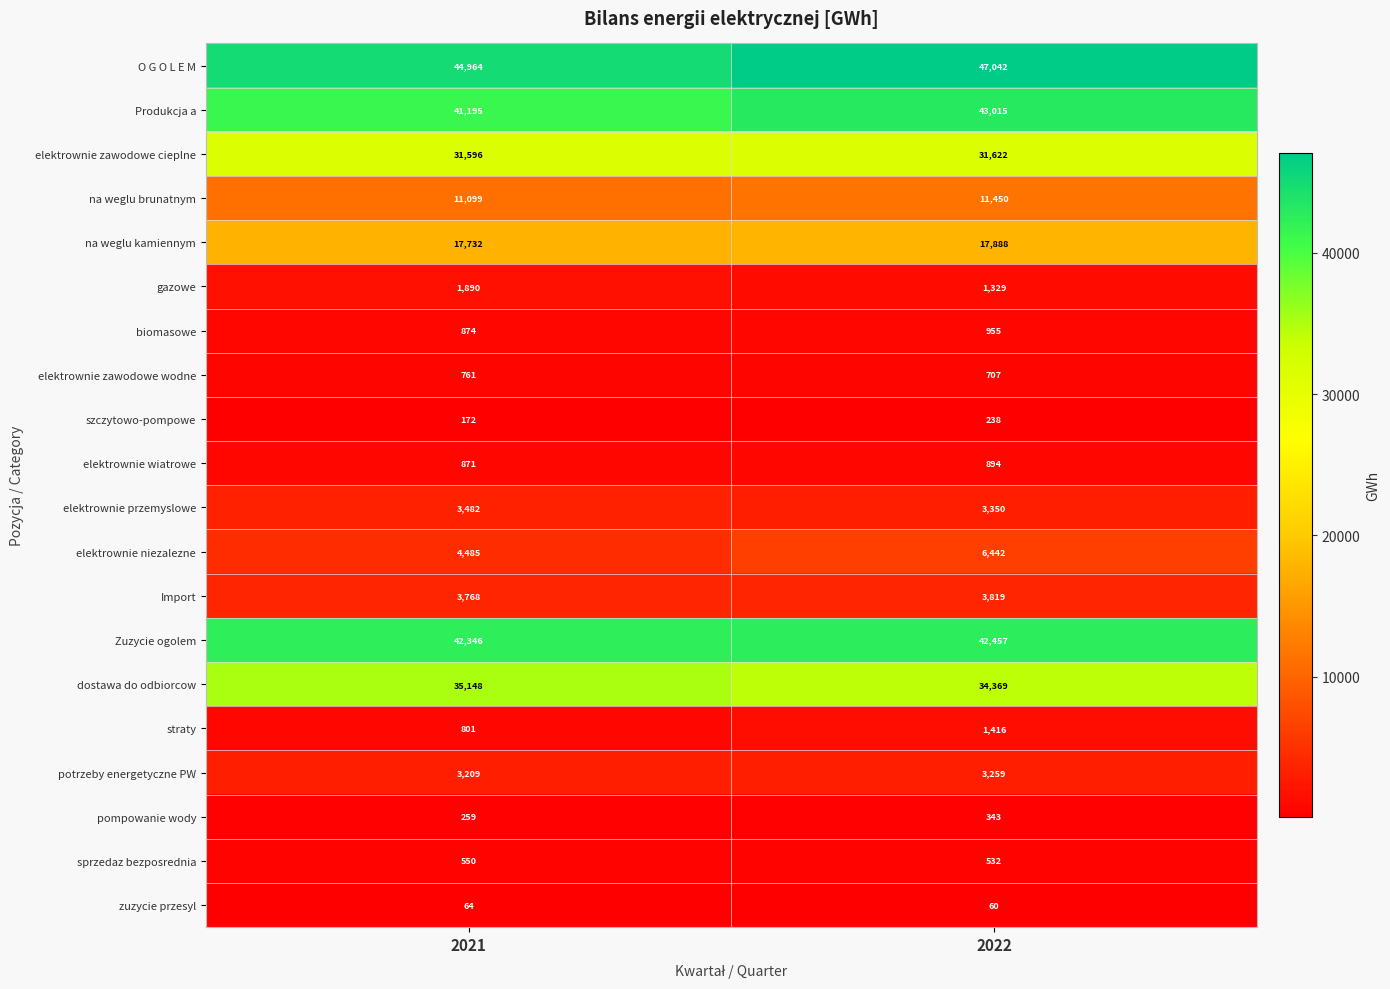

Which series has the largest total across all categories?

O G O L E M